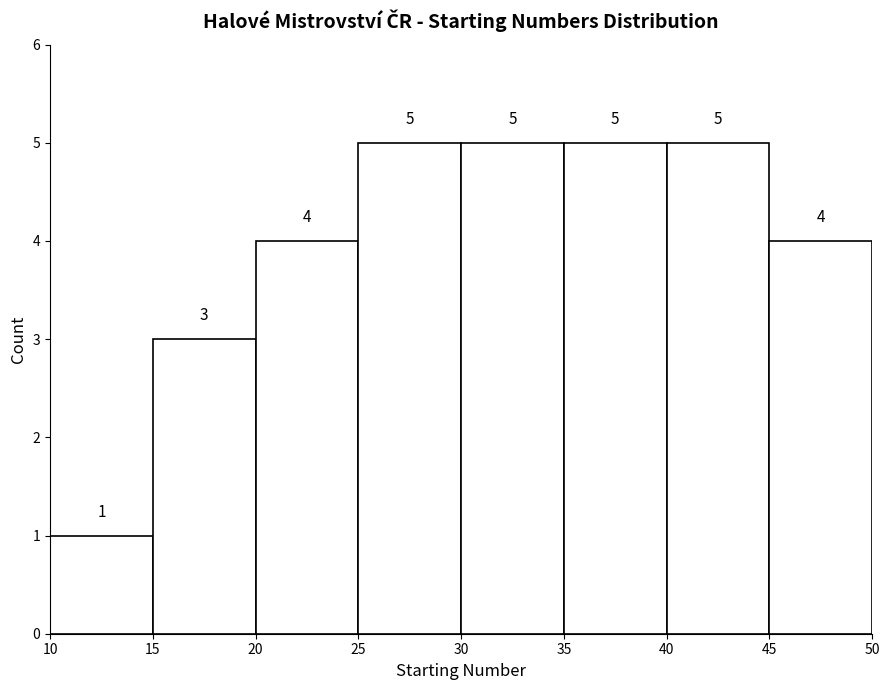

Reading left to right, transcribe this chart: for each bar, give the range it covers on the x-axis and its height.

10 to 15: 1
15 to 20: 3
20 to 25: 4
25 to 30: 5
30 to 35: 5
35 to 40: 5
40 to 45: 5
45 to 50: 4